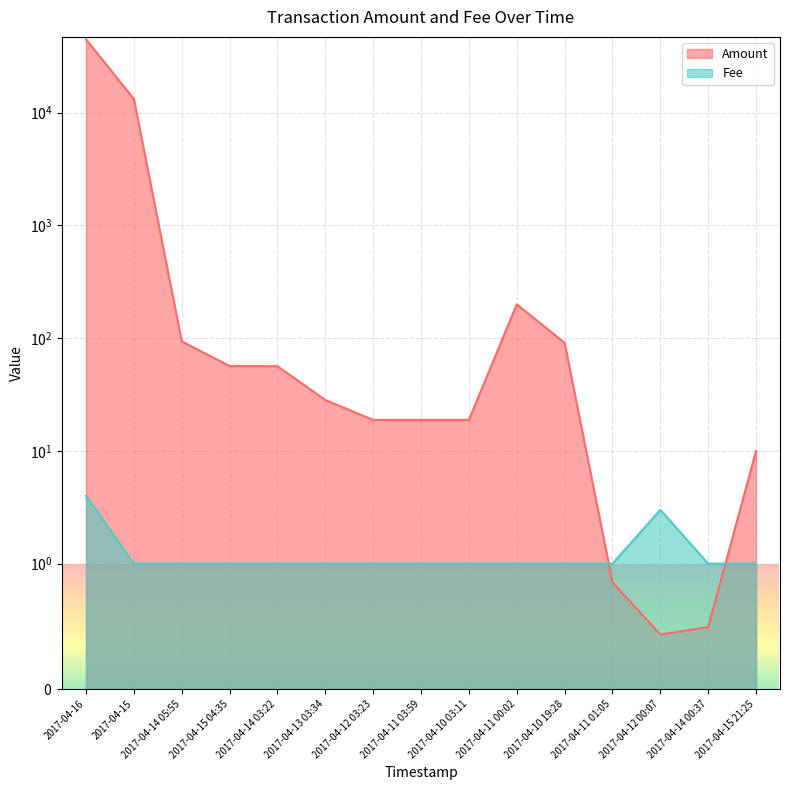

At which label does Amount first exceed 28?

2017-04-16